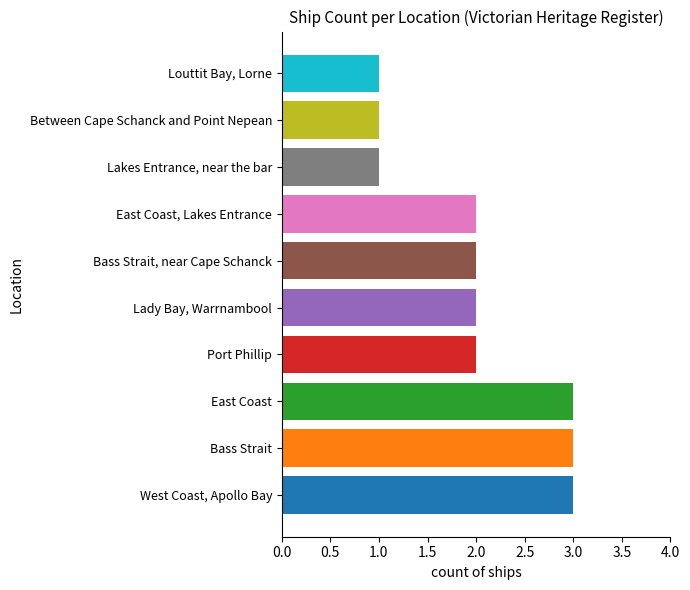

The value at Lady Bay, Warrnambool is 3. True or false?

False